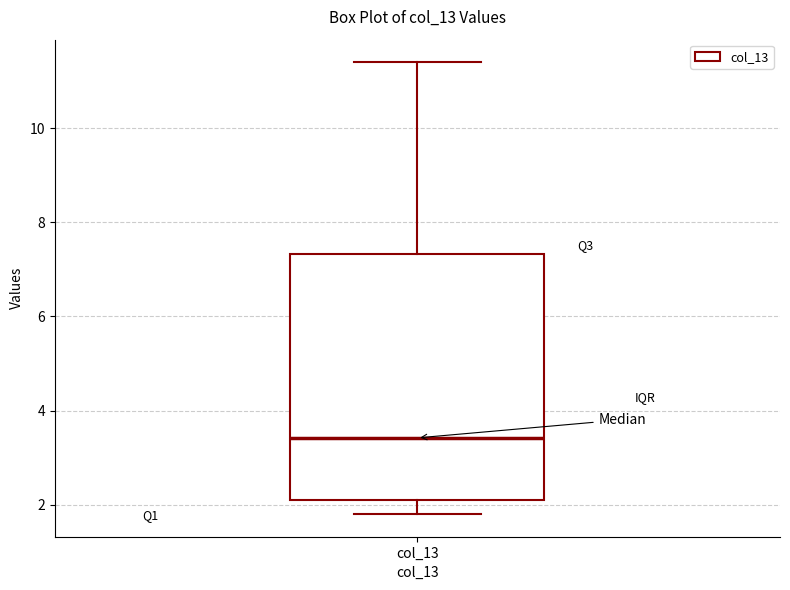

Read this box plot against the y-axis: the position of the median line, the range covered by the box, and the ends of both whiskers. The values are not printed on the chart, so give them approximately, as read against the axis.

median 3.4, box 2.2 to 7.4, whiskers 1.8 to 11.4